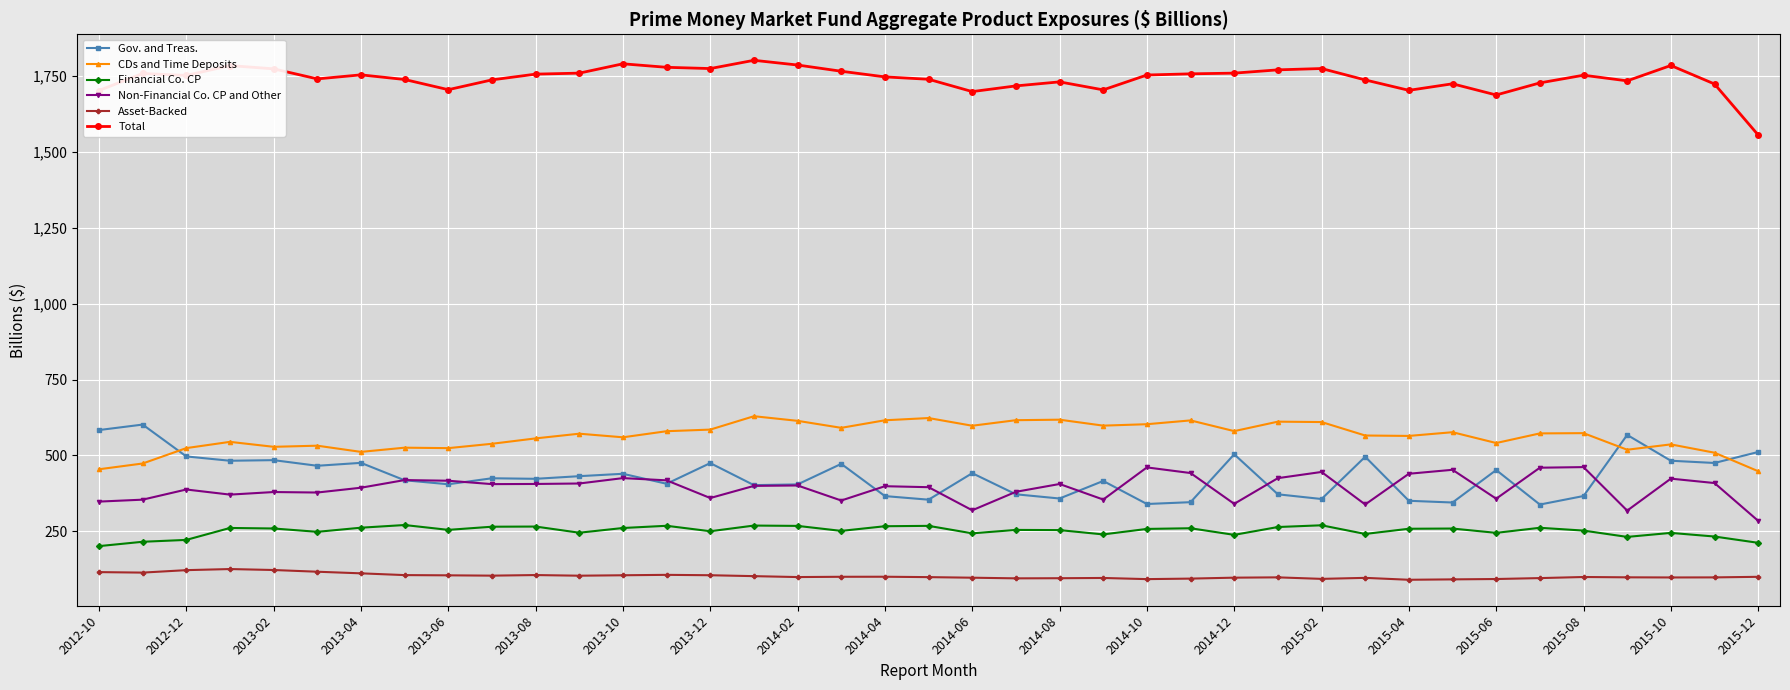

How many data points in Non-Financial Co. CP and Other are above 399?

20